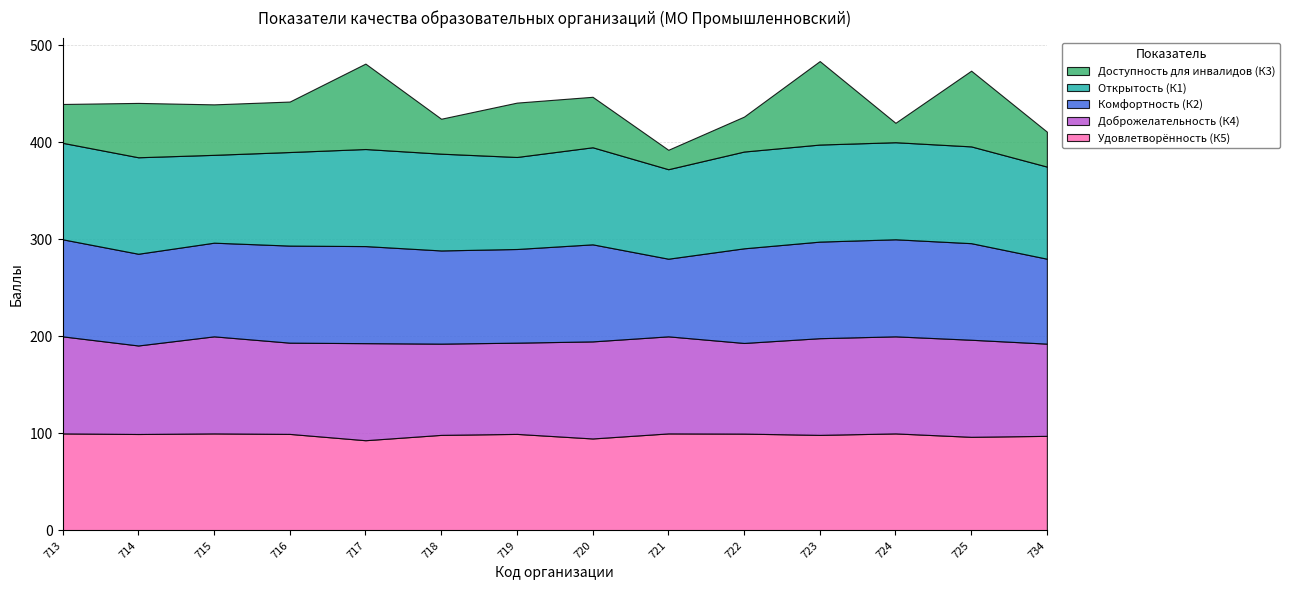

Read the Удовлетворённость (К5) value at 722.

99.8